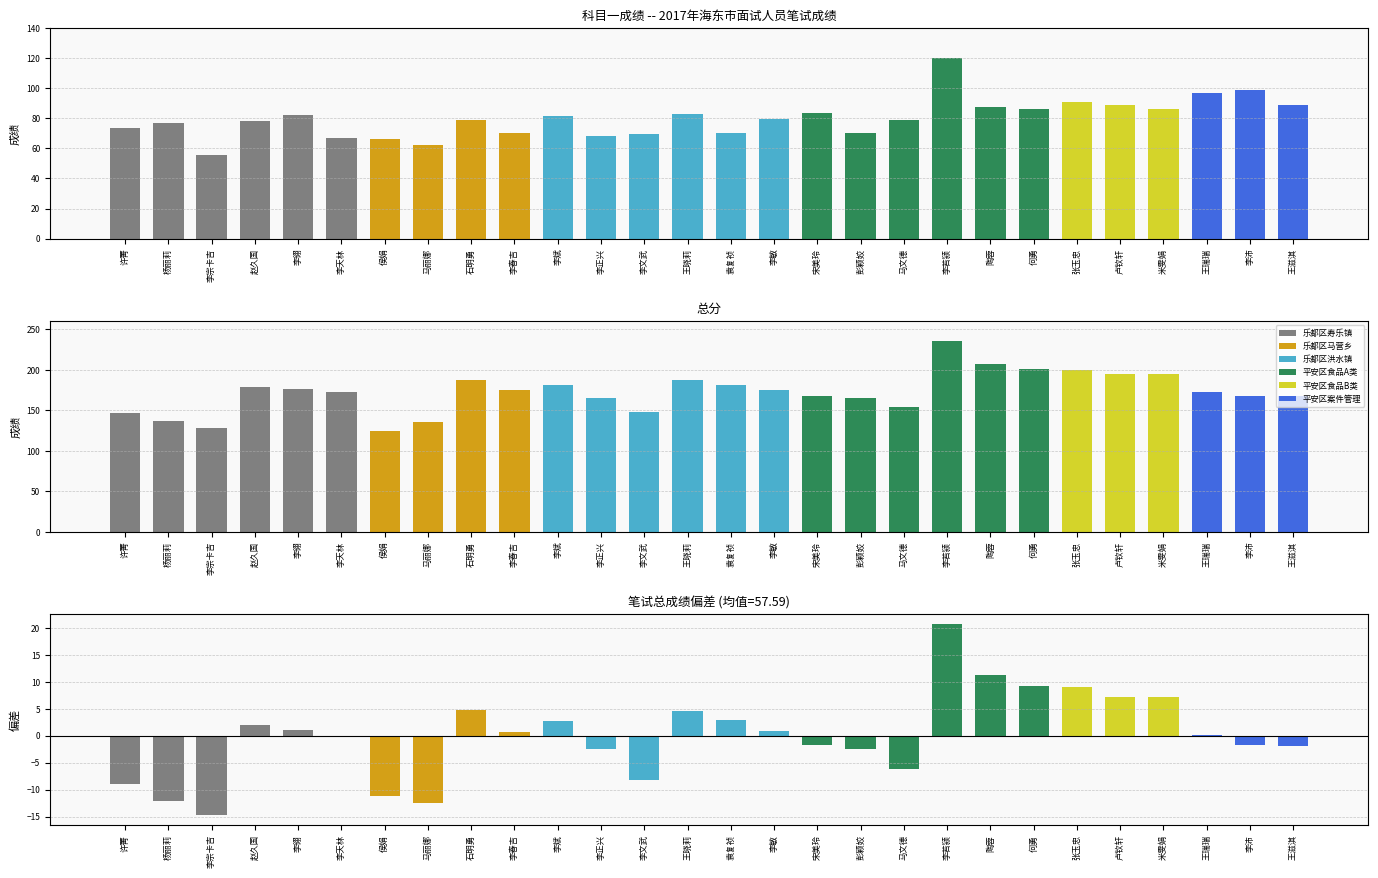

Which series changed the most between 杨丽莉 and 李翎?

总分